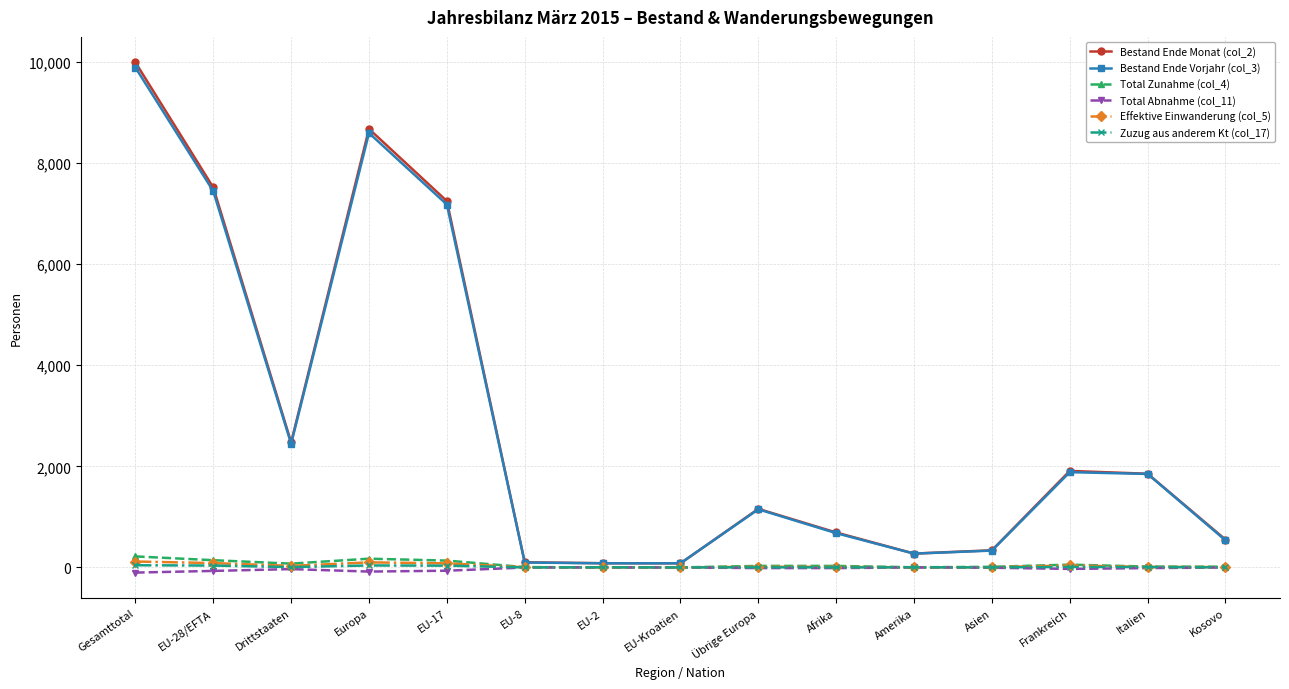

True or false: Total Abnahme (col_11) has more than 0 points higher than both neighbors.

True